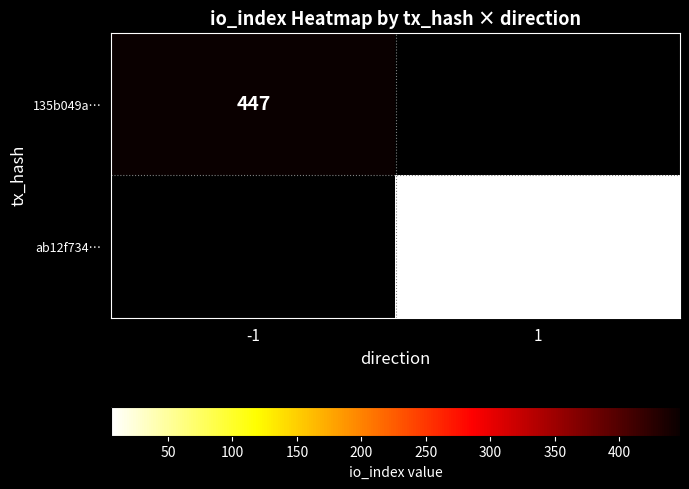

Is the value of 135b049a… at -1 greater than the value of ab12f734… at 1?

Yes